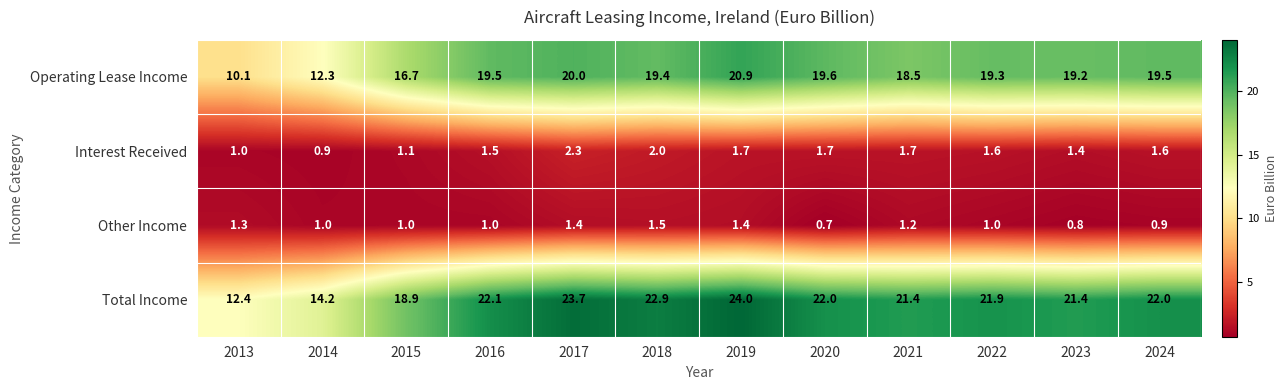

Which category has the lowest value in the Other Income series?

2020